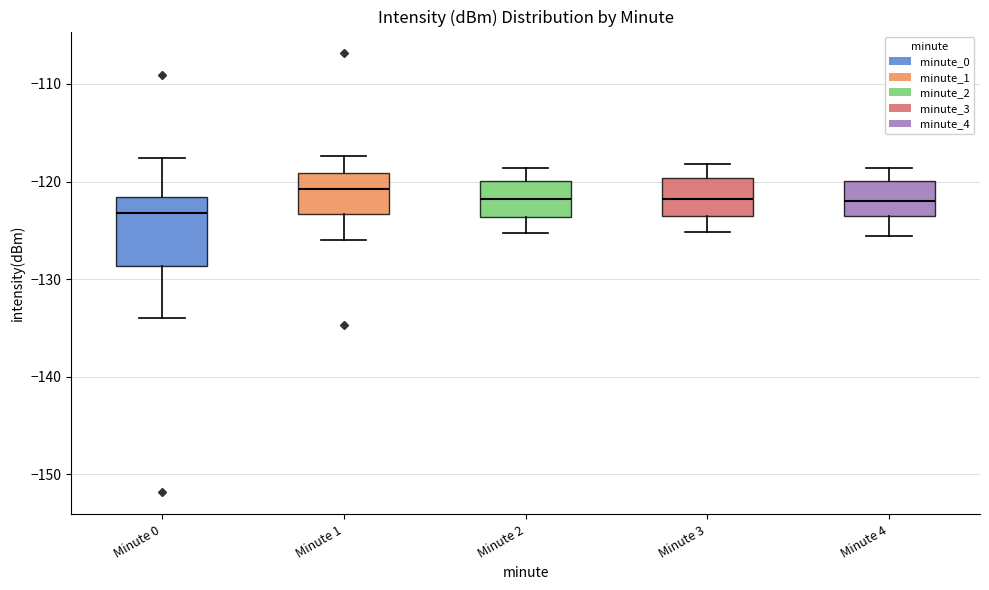

Reading left to right, read every box against the y-axis: the position of its median line, the range the box covers, and the ends of its whiskers. The values are not printed on the chart, so give them approximately, as read against the axis.

Minute 0: median -123, box -129 to -122, whiskers -134 to -118
Minute 1: median -121, box -123 to -119, whiskers -126 to -117
Minute 2: median -122, box -124 to -120, whiskers -125 to -119
Minute 3: median -122, box -124 to -120, whiskers -125 to -118
Minute 4: median -122, box -124 to -120, whiskers -126 to -119